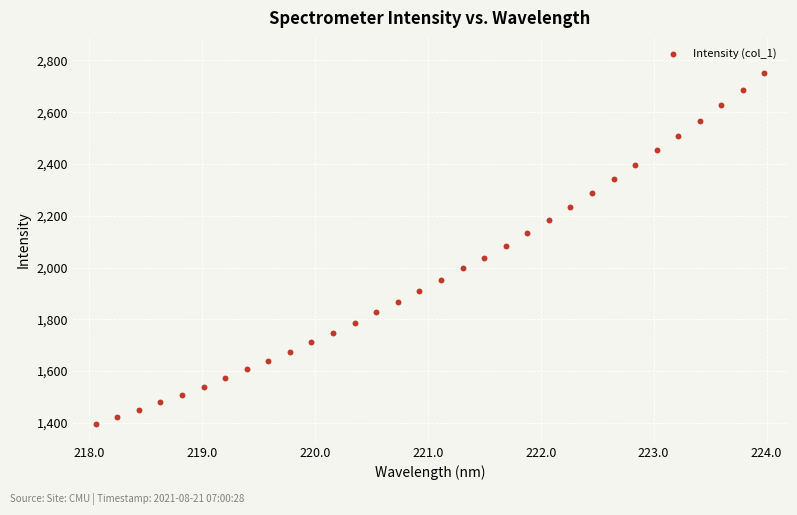

What is the range of X values (max minus min)?

5.9